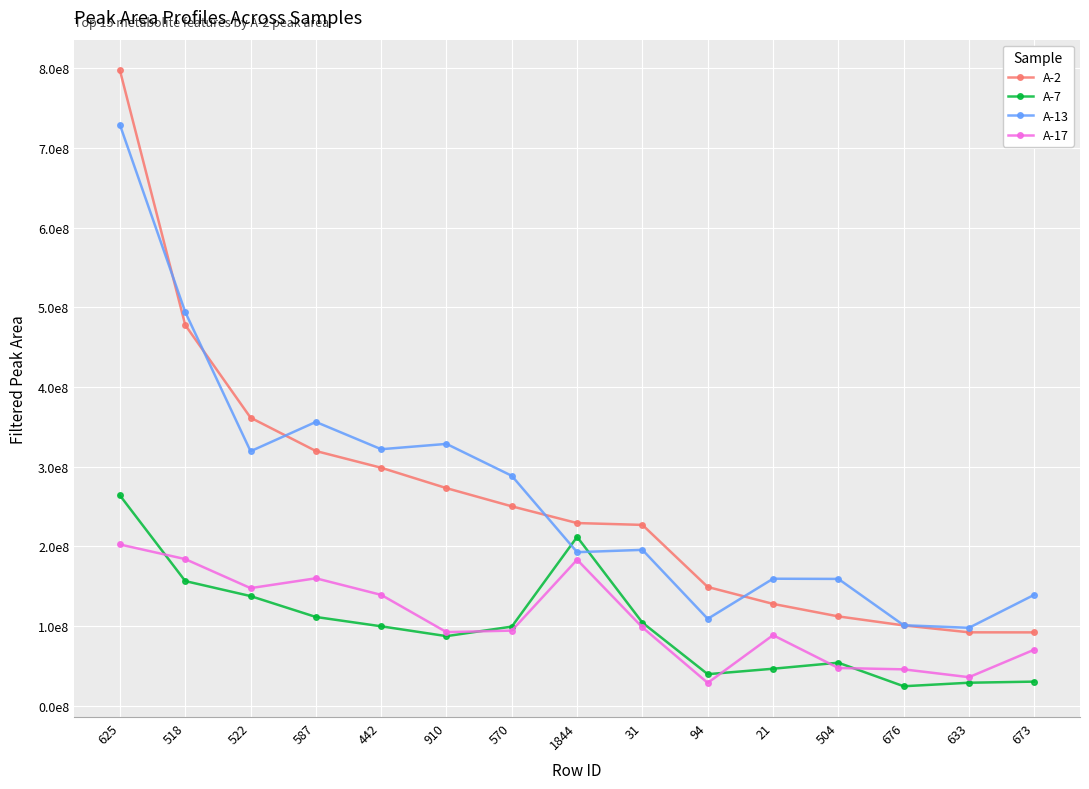

True or false: A-17 and A-2 cross at least once.

False